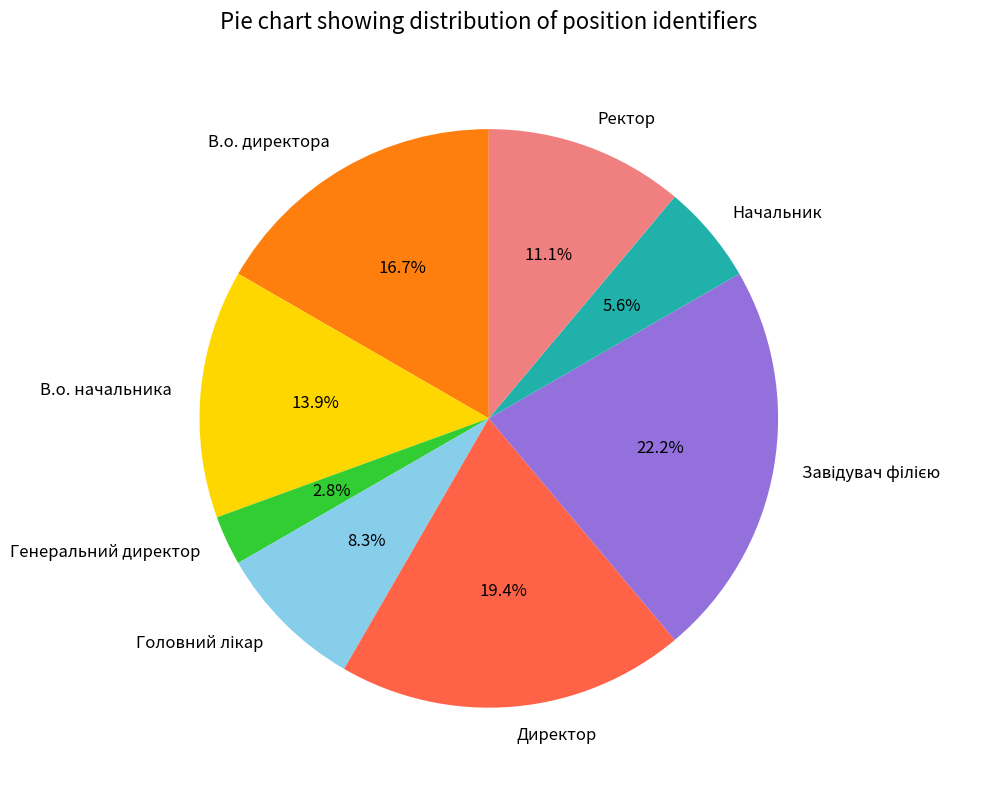

Is there any slice that represents more than half of the pie?

No